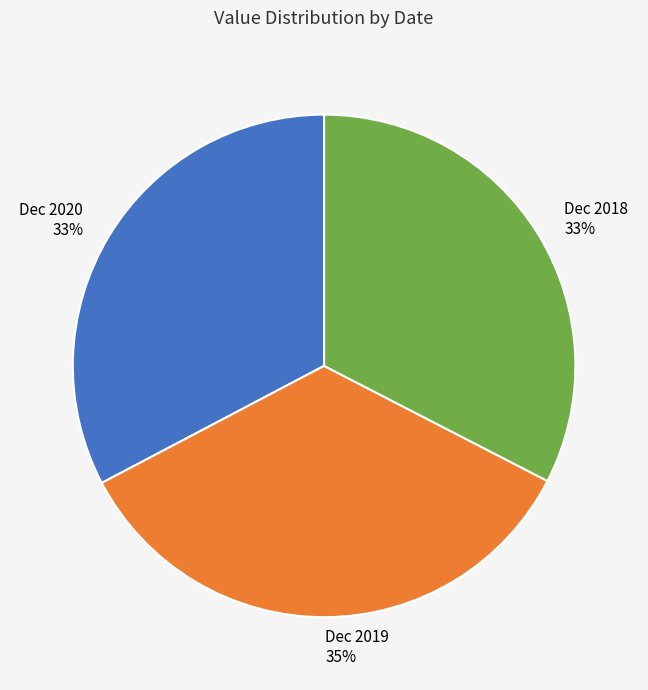

To the nearest percent, what is the difference between the largest and smallest slice percentages?

2%